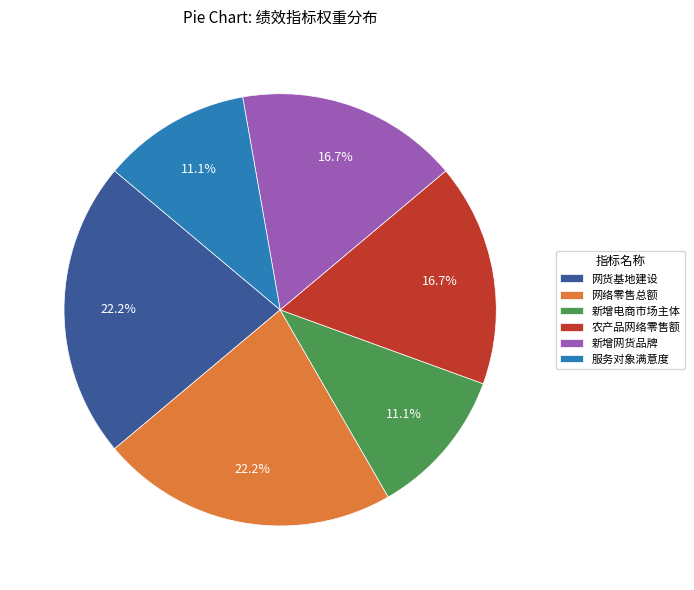

Count the number of slices in the pie.

6